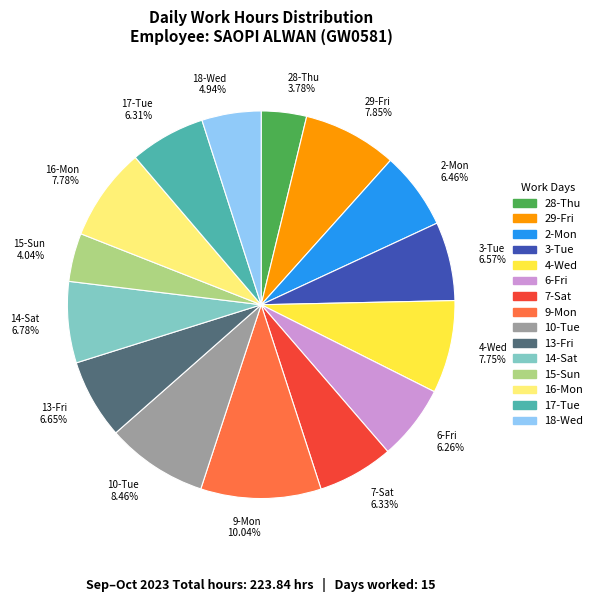

Combined, do 7-Sat 6.33% and 14-Sat 6.78% account for over 50%?

No